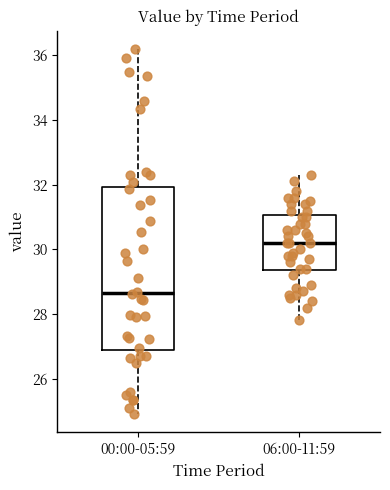

Where is the lower edge of the box for 06:00-11:59 on the y-axis? The values are not printed on the chart, so give them approximately, as read against the axis.

29.4